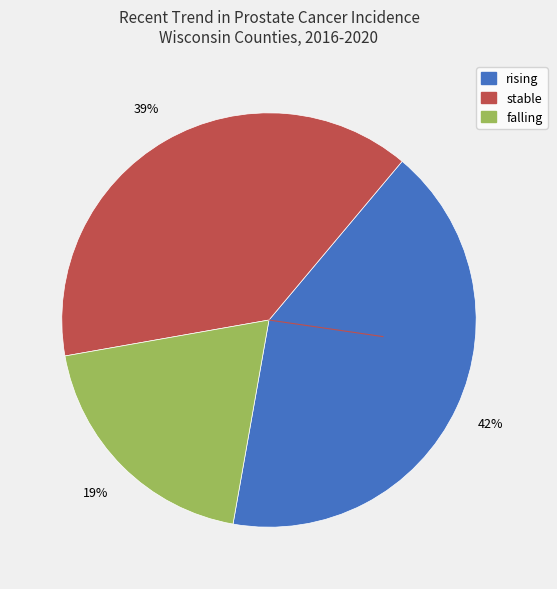

Between falling and stable, which is larger?

stable